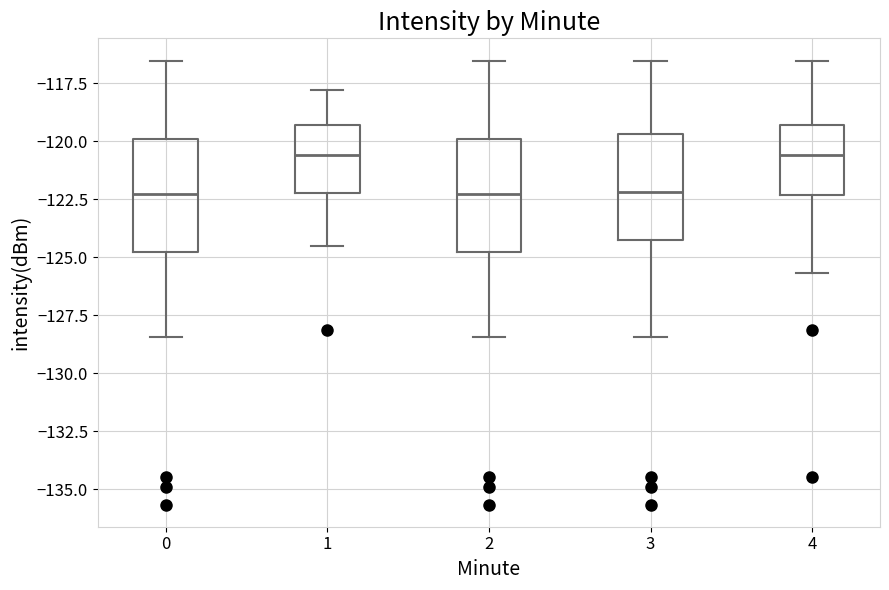

Reading left to right, read every box against the y-axis: the position of its median line, the range the box covers, and the ends of its whiskers. The values are not printed on the chart, so give them approximately, as read against the axis.

0: median -122.5, box -125.0 to -120.0, whiskers -128.5 to -116.5
1: median -120.5, box -122.0 to -119.5, whiskers -124.5 to -118.0
2: median -122.5, box -125.0 to -120.0, whiskers -128.5 to -116.5
3: median -122.0, box -124.5 to -119.5, whiskers -128.5 to -116.5
4: median -120.5, box -122.5 to -119.5, whiskers -125.5 to -116.5